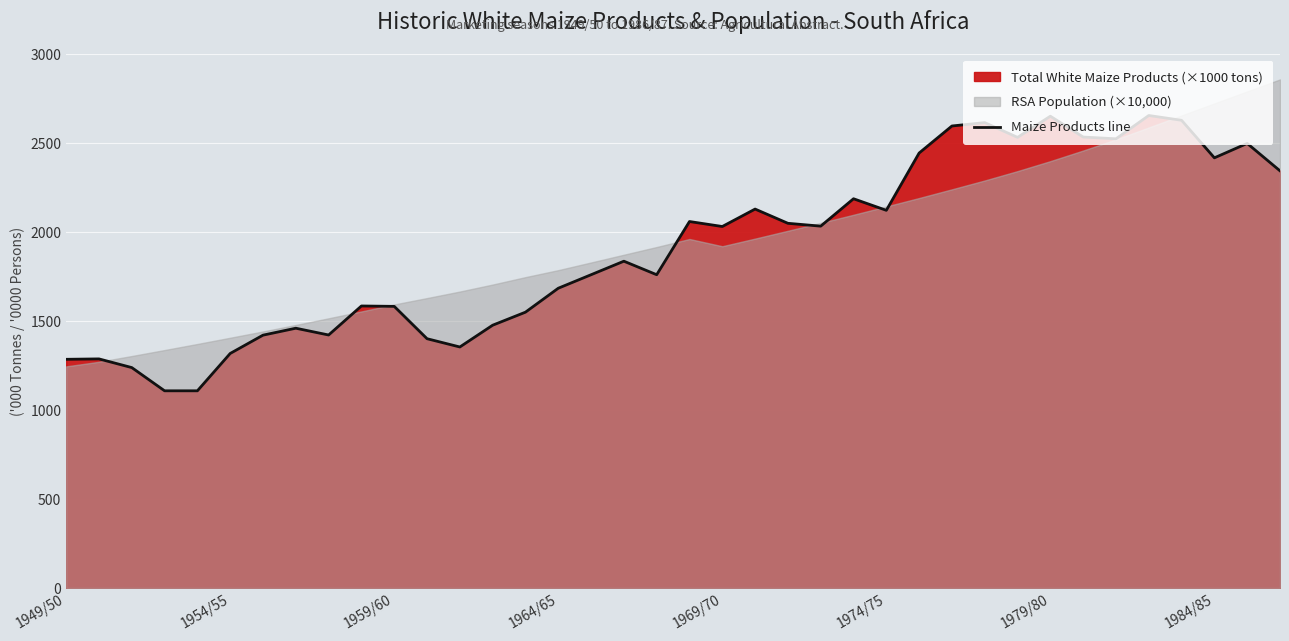

How many data points does each series have?

38